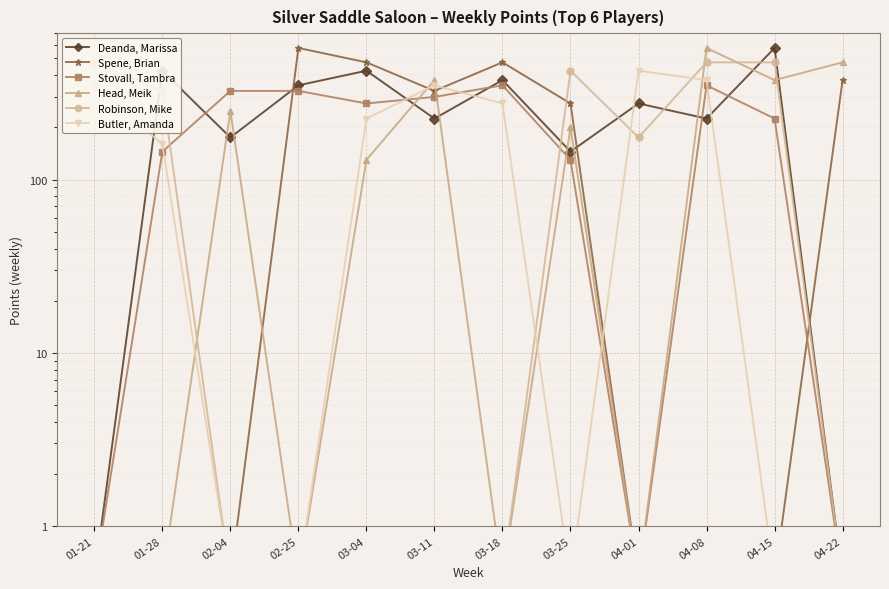

The value of Spene, Brian at 01-28 is 0.5. True or false?

True